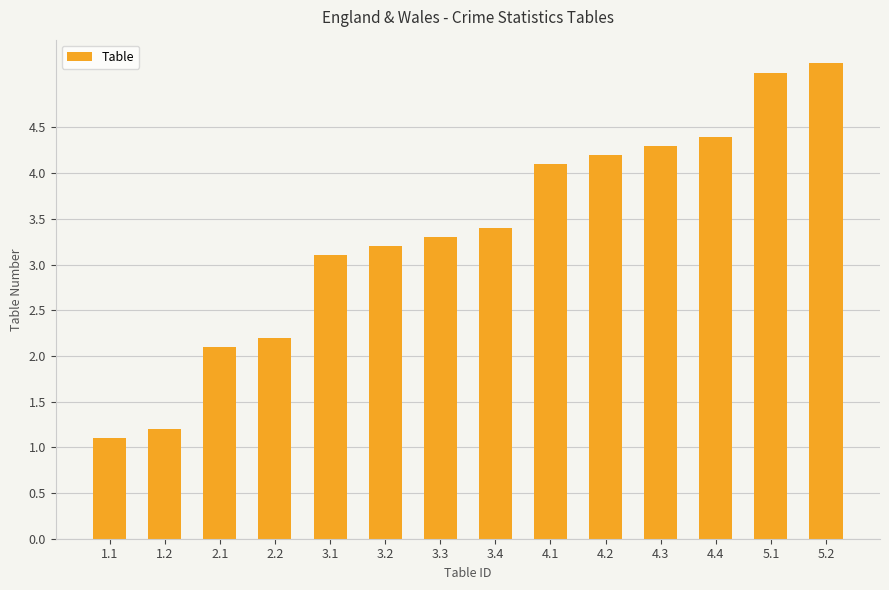

List the labels in order of value, largest first.

5.2, 5.1, 4.4, 4.3, 4.2, 4.1, 3.4, 3.3, 3.2, 3.1, 2.2, 2.1, 1.2, 1.1